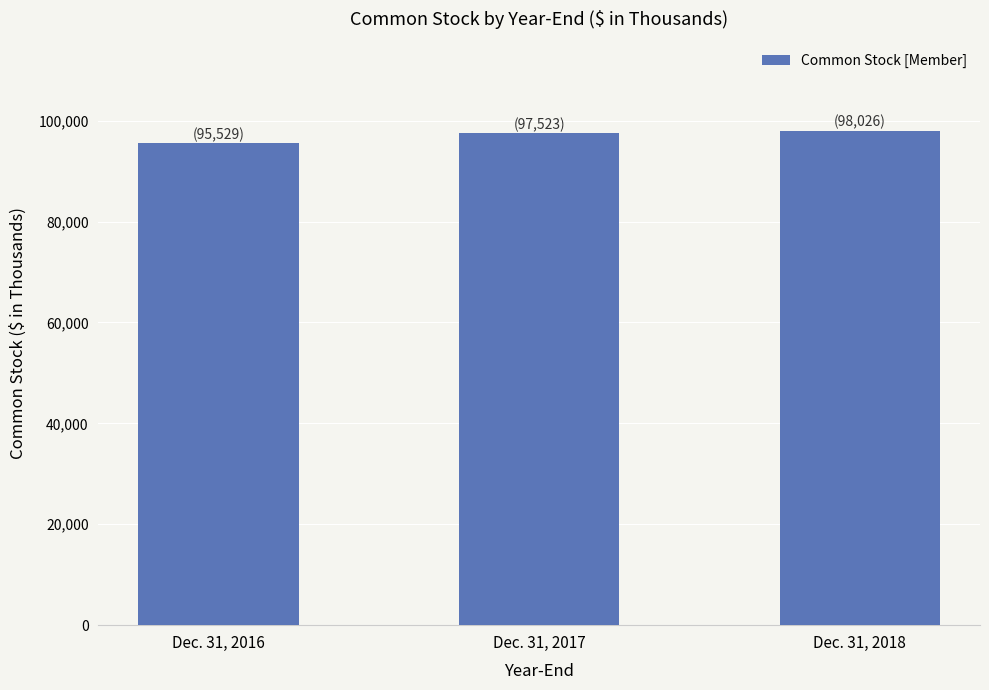

What is the change in value from Dec. 31, 2017 to Dec. 31, 2018?

+503